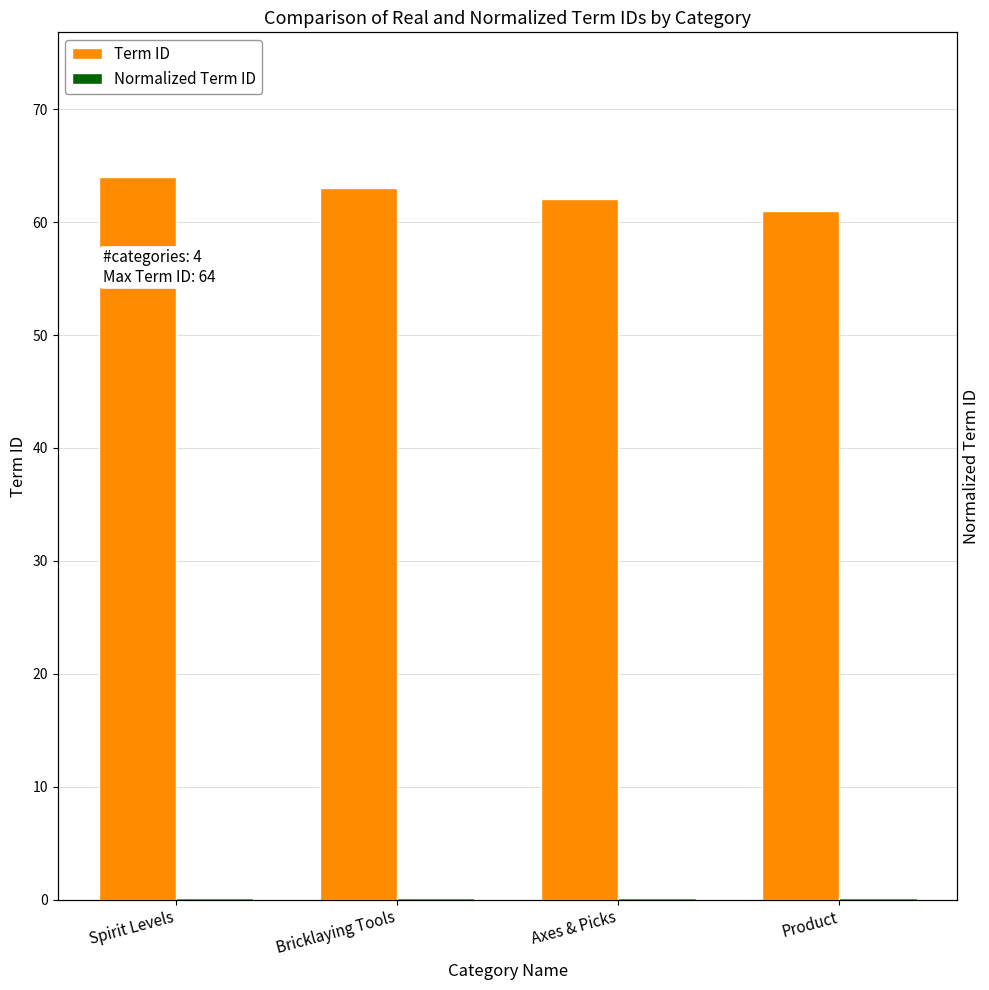

How many bars are there in each group?

2